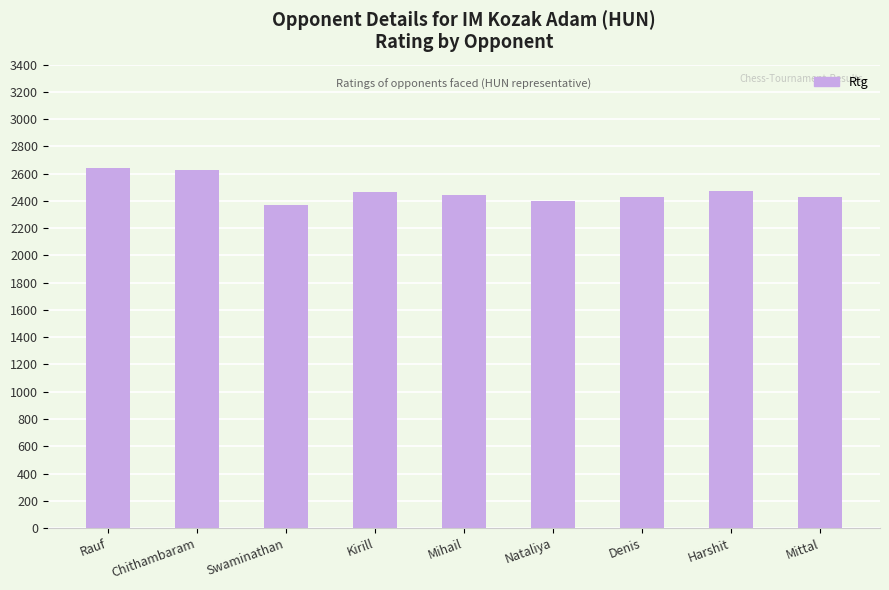

At which label is the value closest to 2506?

Harshit